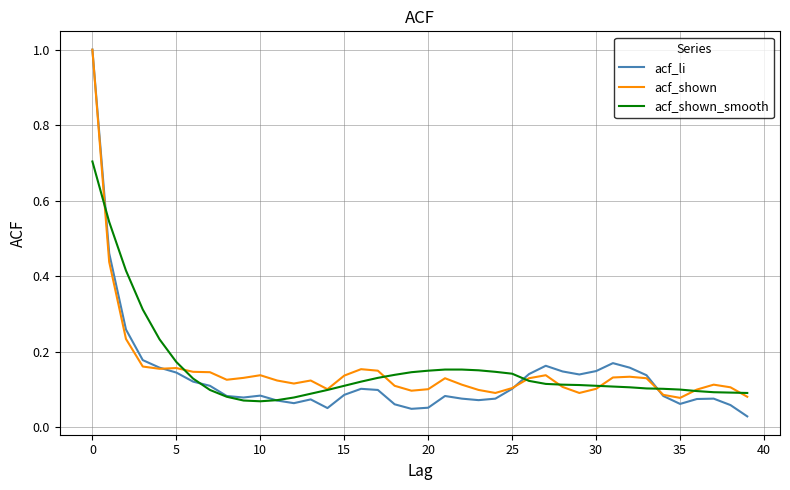

Which series has the widest spread of values?

acf_li